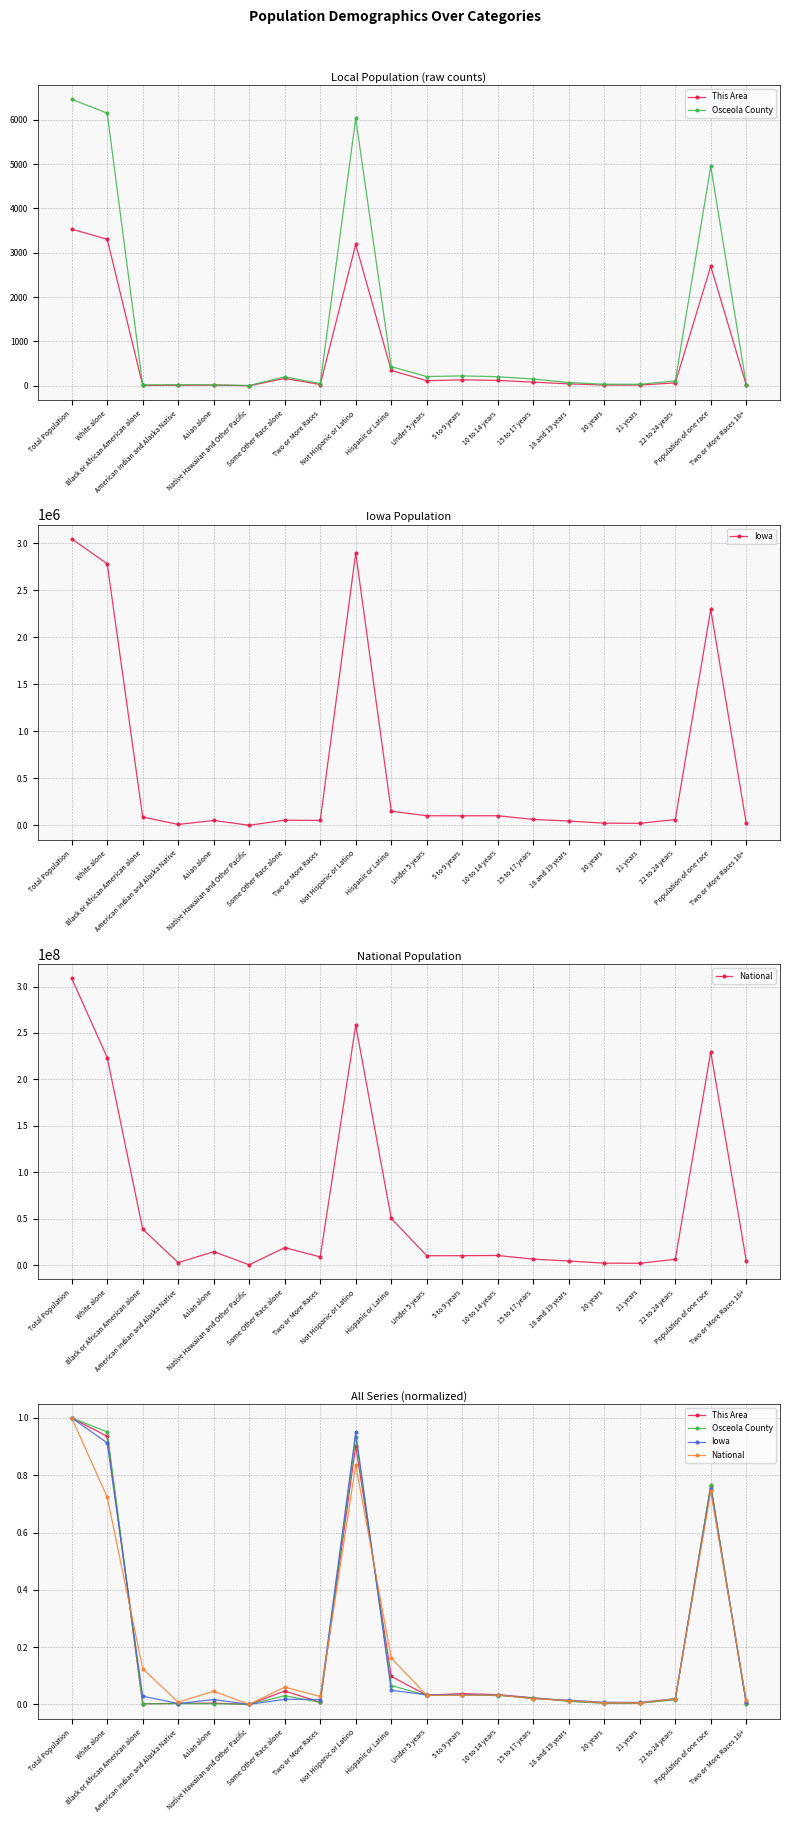

Reading left to right, extract all data points from this chart.

This Area: Total Population=1.0	White alone=0.9	Black or African American alone=0.0	American Indian and Alaska Native=0.0	Asian alone=0.0	Native Hawaiian and Other Pacific=0.0	Some Other Race alone=0.0	Two or More Races=0.0	Not Hispanic or Latino=0.9	Hispanic or Latino=0.1	Under 5 years=0.0	5 to 9 years=0.0	10 to 14 years=0.0	15 to 17 years=0.0	18 and 19 years=0.0	20 years=0.0	21 years=0.0	22 to 24 years=0.0	Population of one race=0.8	Two or More Races 18+=0.0
Osceola County: Total Population=1.0	White alone=1.0	Black or African American alone=0.0	American Indian and Alaska Native=0.0	Asian alone=0.0	Native Hawaiian and Other Pacific=0.0	Some Other Race alone=0.0	Two or More Races=0.0	Not Hispanic or Latino=0.9	Hispanic or Latino=0.1	Under 5 years=0.0	5 to 9 years=0.0	10 to 14 years=0.0	15 to 17 years=0.0	18 and 19 years=0.0	20 years=0.0	21 years=0.0	22 to 24 years=0.0	Population of one race=0.8	Two or More Races 18+=0.0
Iowa: Total Population=1.0	White alone=0.9	Black or African American alone=0.0	American Indian and Alaska Native=0.0	Asian alone=0.0	Native Hawaiian and Other Pacific=0.0	Some Other Race alone=0.0	Two or More Races=0.0	Not Hispanic or Latino=1.0	Hispanic or Latino=0.0	Under 5 years=0.0	5 to 9 years=0.0	10 to 14 years=0.0	15 to 17 years=0.0	18 and 19 years=0.0	20 years=0.0	21 years=0.0	22 to 24 years=0.0	Population of one race=0.8	Two or More Races 18+=0.0
National: Total Population=1.0	White alone=0.7	Black or African American alone=0.1	American Indian and Alaska Native=0.0	Asian alone=0.0	Native Hawaiian and Other Pacific=0.0	Some Other Race alone=0.1	Two or More Races=0.0	Not Hispanic or Latino=0.8	Hispanic or Latino=0.2	Under 5 years=0.0	5 to 9 years=0.0	10 to 14 years=0.0	15 to 17 years=0.0	18 and 19 years=0.0	20 years=0.0	21 years=0.0	22 to 24 years=0.0	Population of one race=0.7	Two or More Races 18+=0.0